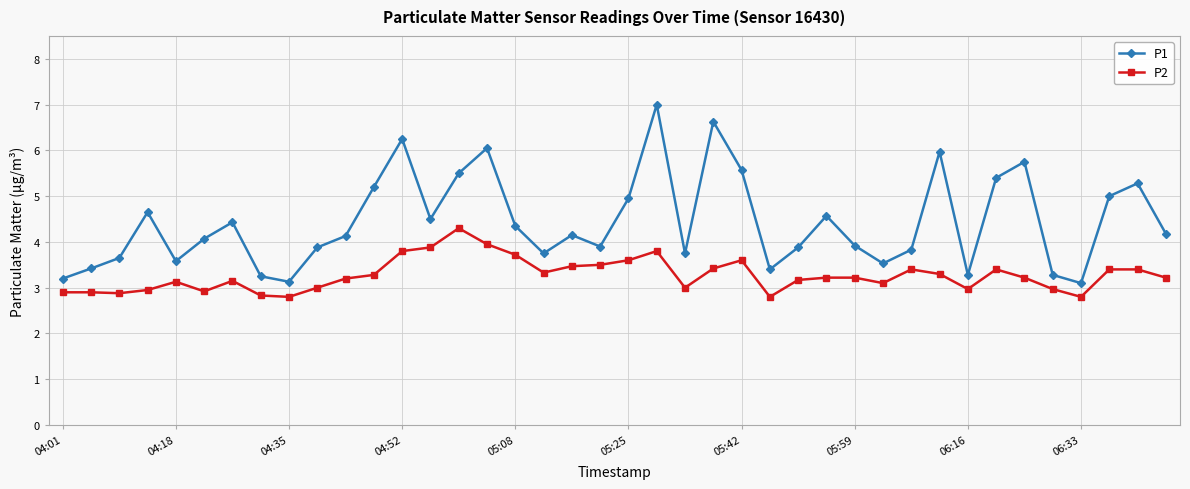

What are all the series names shown in the legend?

P1, P2